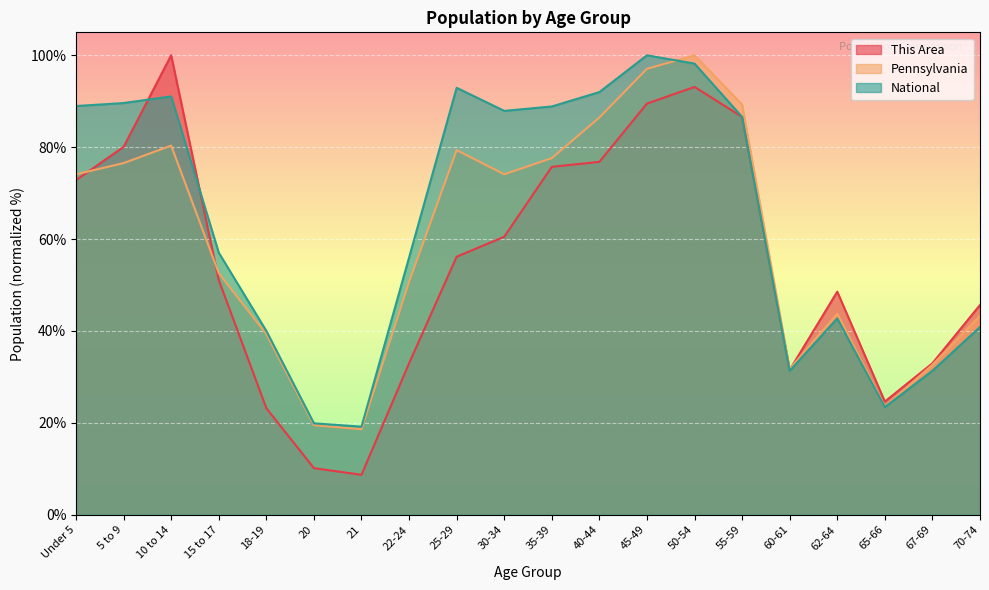

Is it true that Pennsylvania equals 107.7 at 35-39?

False